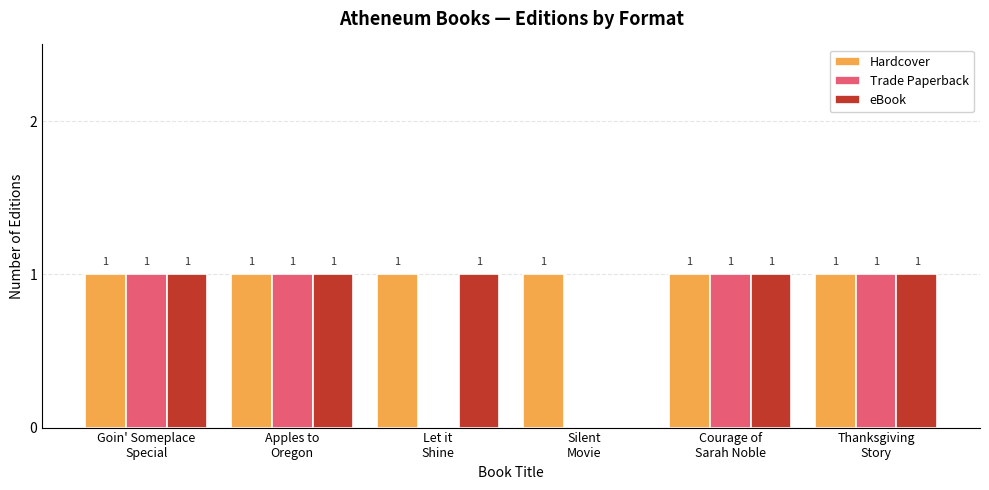

What is the sum of all Trade Paperback values?

4